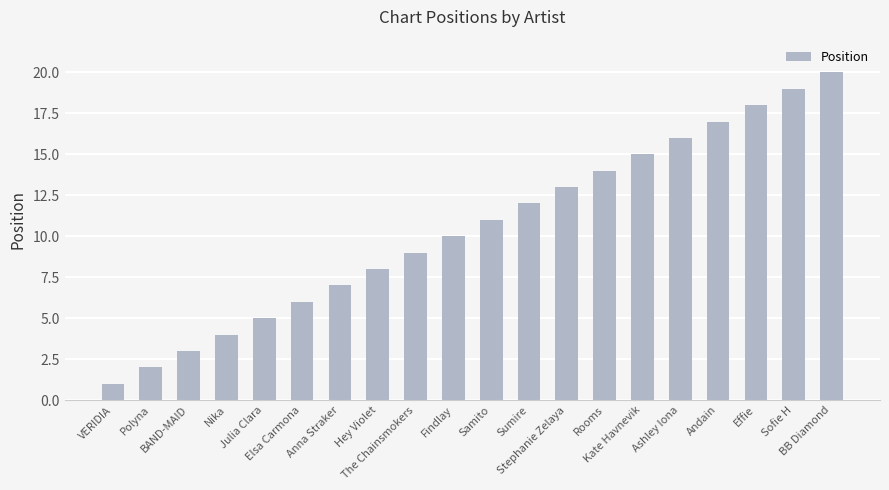

What position from the right is Elsa Carmona?

15